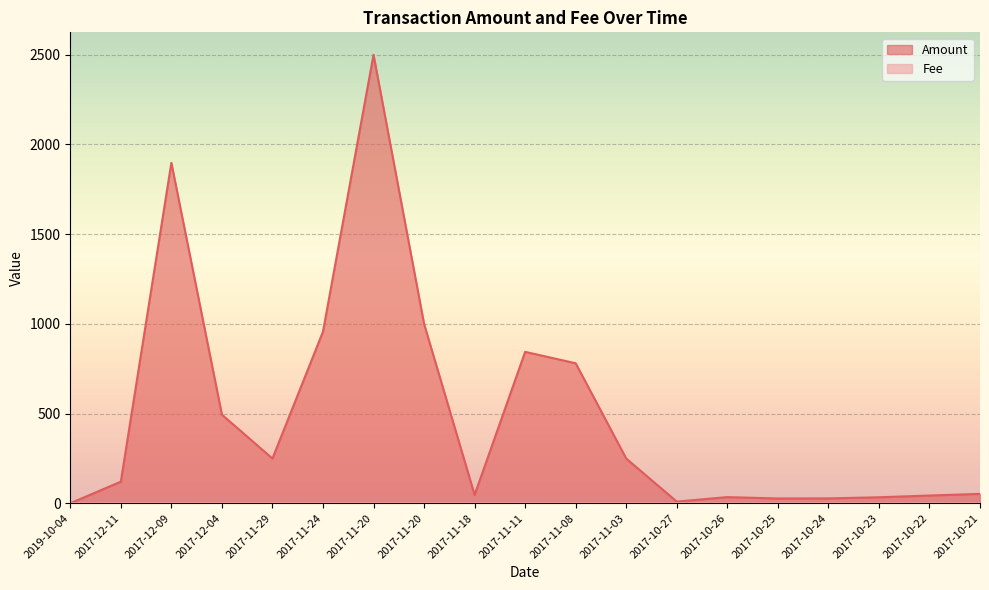

What is the total value across all series at 2017-10-27?

10.2